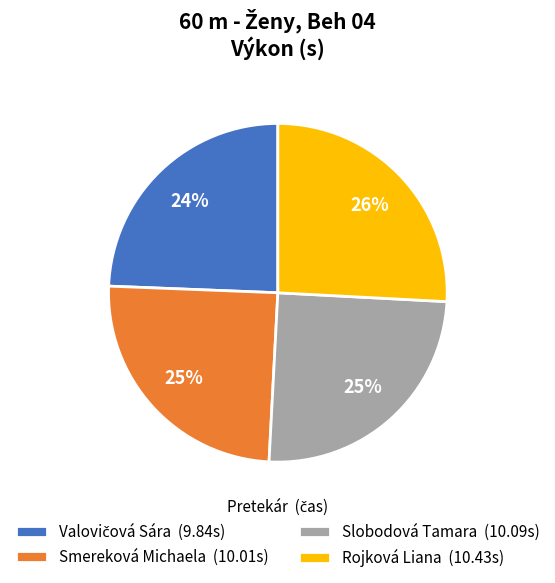

What is the ratio of the value at Smereková Michaela (10.01s) to the value at Slobodová Tamara (10.09s)?

1.0